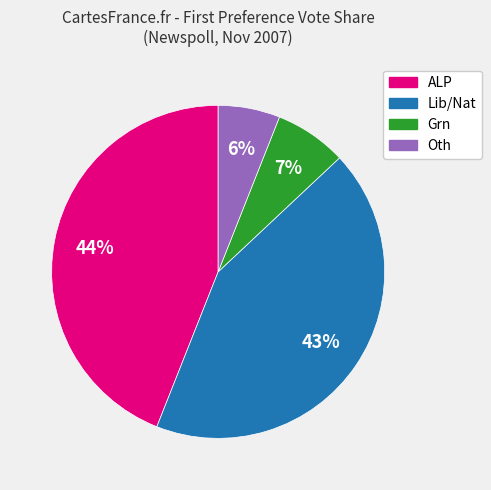

Rank the categories by value from lowest to highest.

Oth, Grn, Lib/Nat, ALP